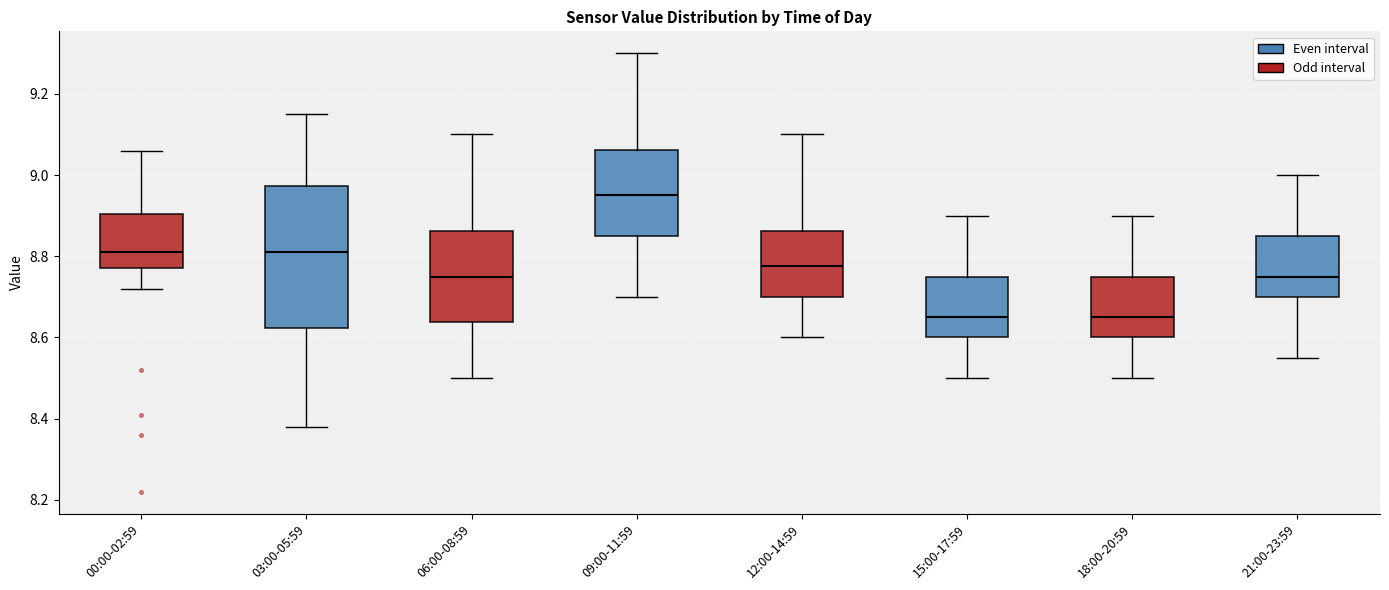

Reading left to right, transcribe this box plot: for each box, give where its median line is, the range the box spans, and where its two whiskers end, as read against the y-axis. The values are not printed on the chart, so give them approximately, as read against the axis.

00:00-02:59: median 8.82, box 8.78 to 8.90, whiskers 8.72 to 9.06
03:00-05:59: median 8.82, box 8.62 to 8.98, whiskers 8.38 to 9.16
06:00-08:59: median 8.76, box 8.64 to 8.86, whiskers 8.50 to 9.10
09:00-11:59: median 8.96, box 8.86 to 9.06, whiskers 8.70 to 9.30
12:00-14:59: median 8.78, box 8.70 to 8.86, whiskers 8.60 to 9.10
15:00-17:59: median 8.66, box 8.60 to 8.76, whiskers 8.50 to 8.90
18:00-20:59: median 8.66, box 8.60 to 8.76, whiskers 8.50 to 8.90
21:00-23:59: median 8.76, box 8.70 to 8.86, whiskers 8.56 to 9.00